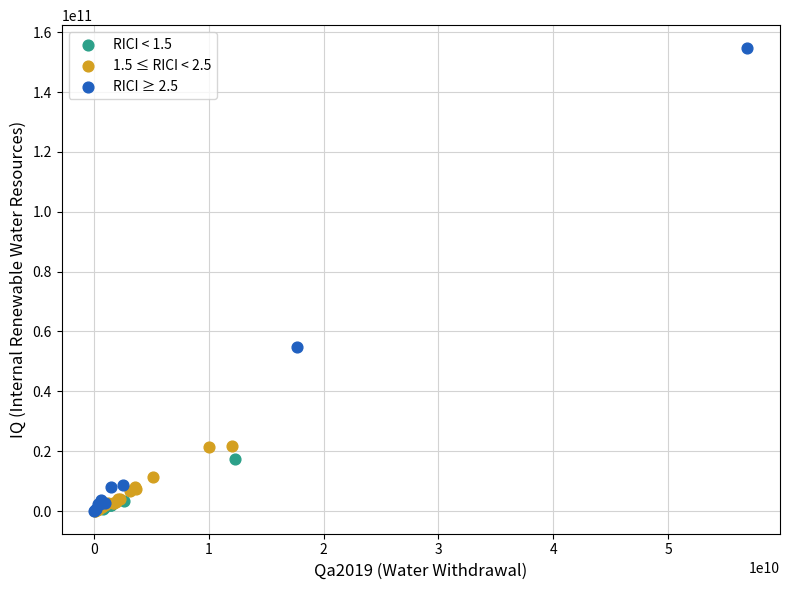

Which series has the widest spread of Y values?

RICI ≥ 2.5